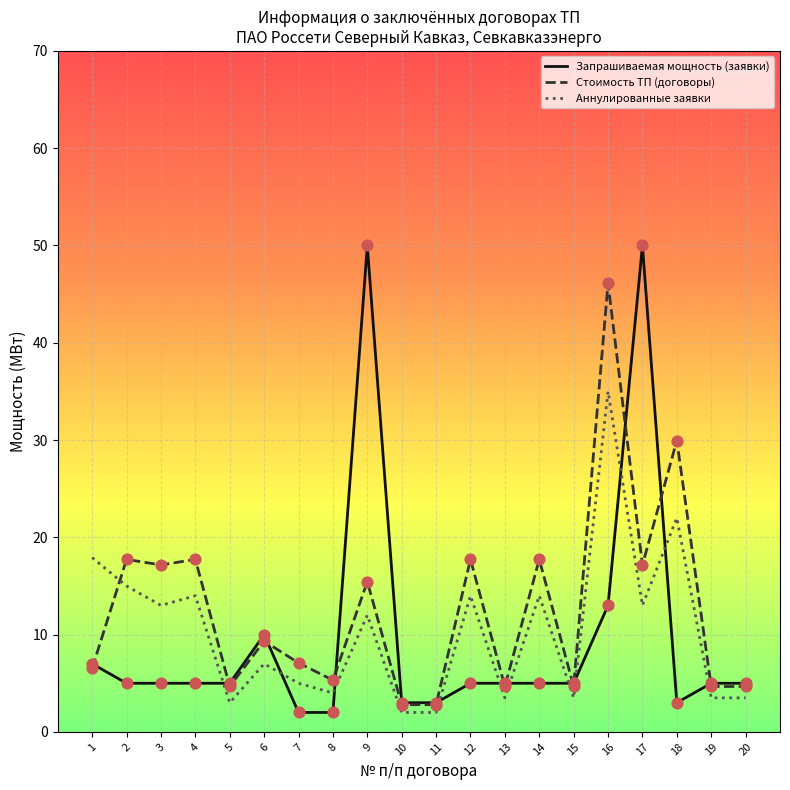

Is the value of Аннулированные заявки at 2 greater than the value of Стоимость ТП (договоры) at 19?

Yes